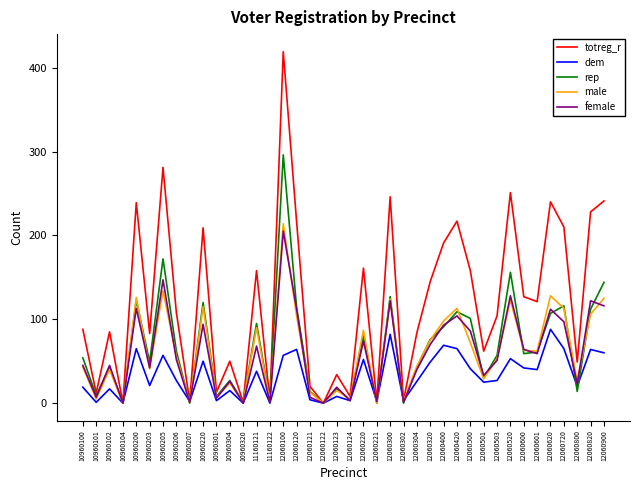

The rep series shows 27 at 10960304. True or false?

True